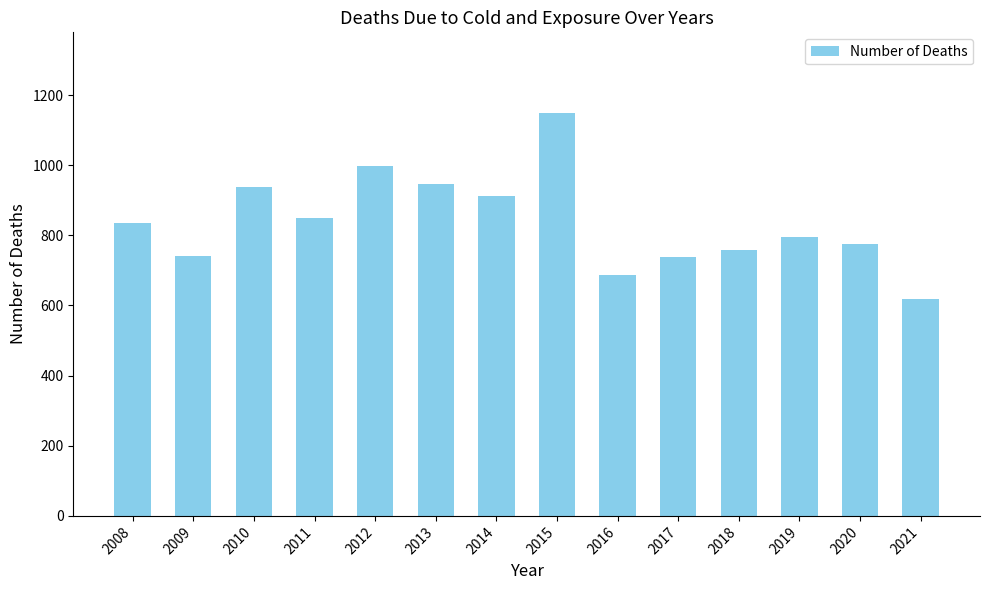

Approximately how many times larger is the value at 2017 compared to 2018?

1.0